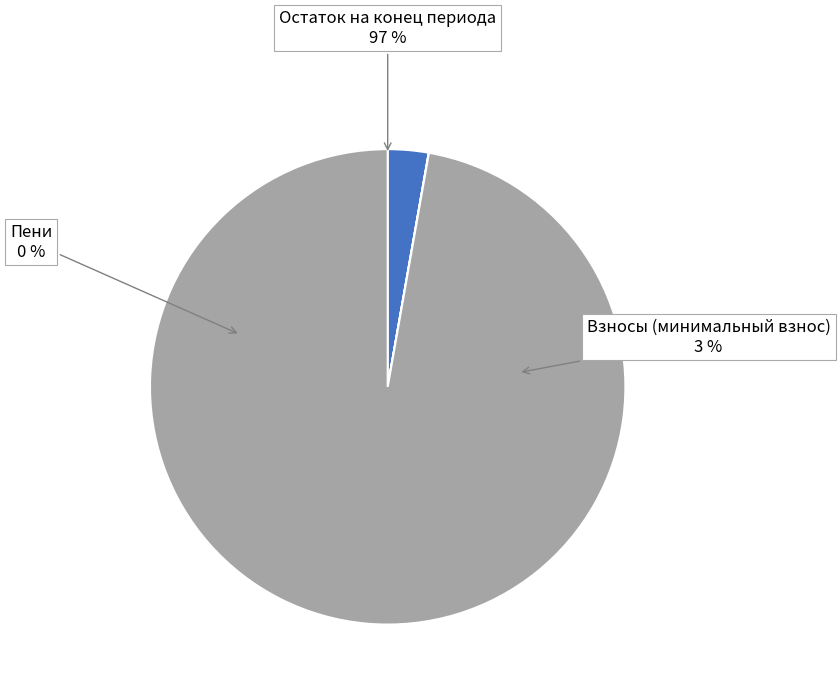

How many slices are in this pie chart?

3